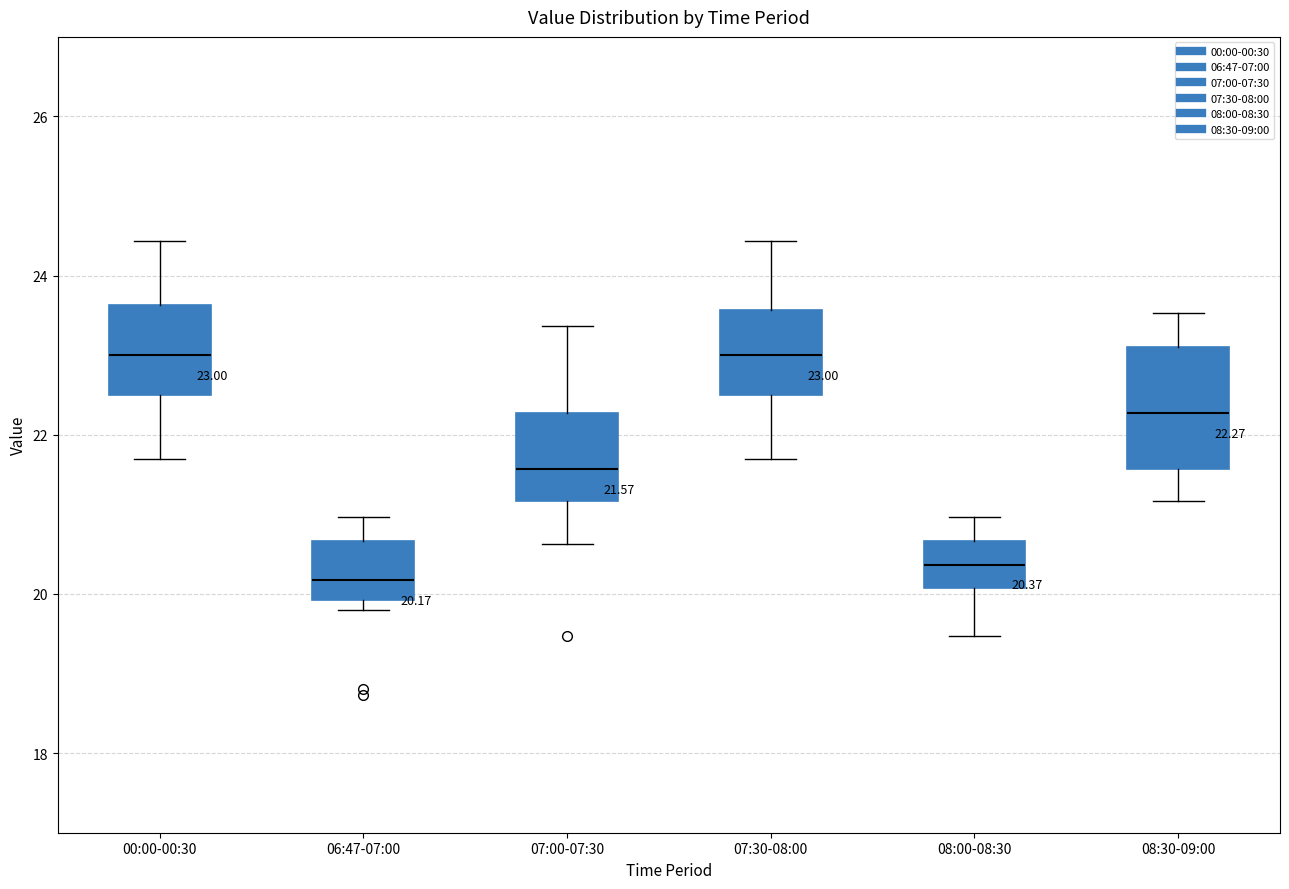

Comparing the boxes themselves (not the whiskers), which one is the tallest?

08:30-09:00